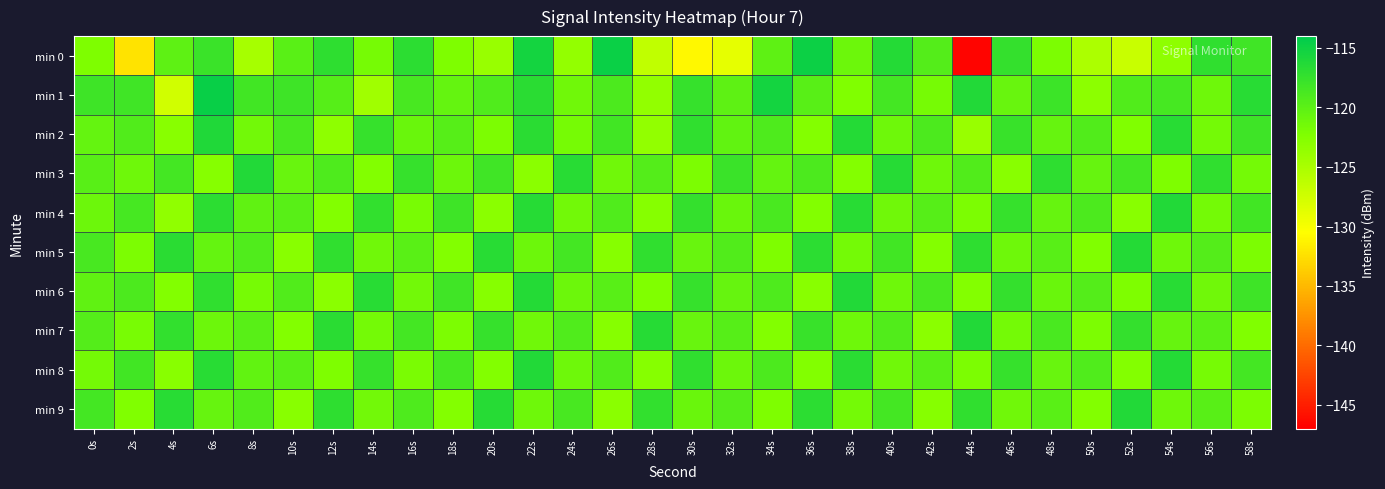

What is the total value across all series at 54s?

-1192.7